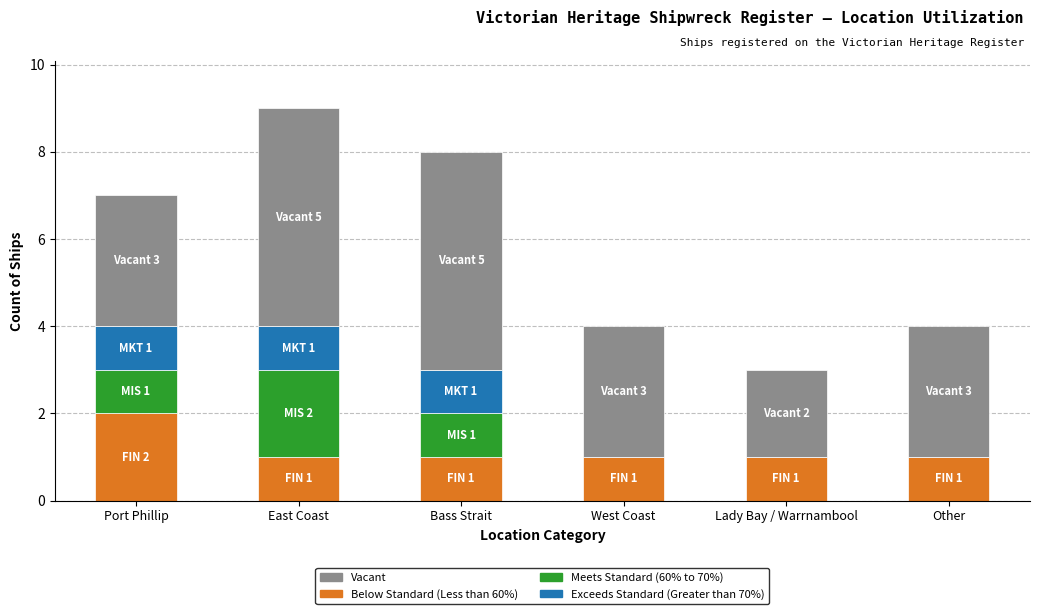

At which category is the sum across all series the highest?

East Coast